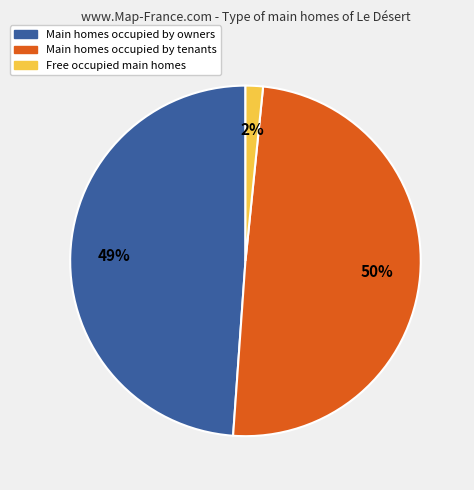

Count the number of slices in the pie.

3